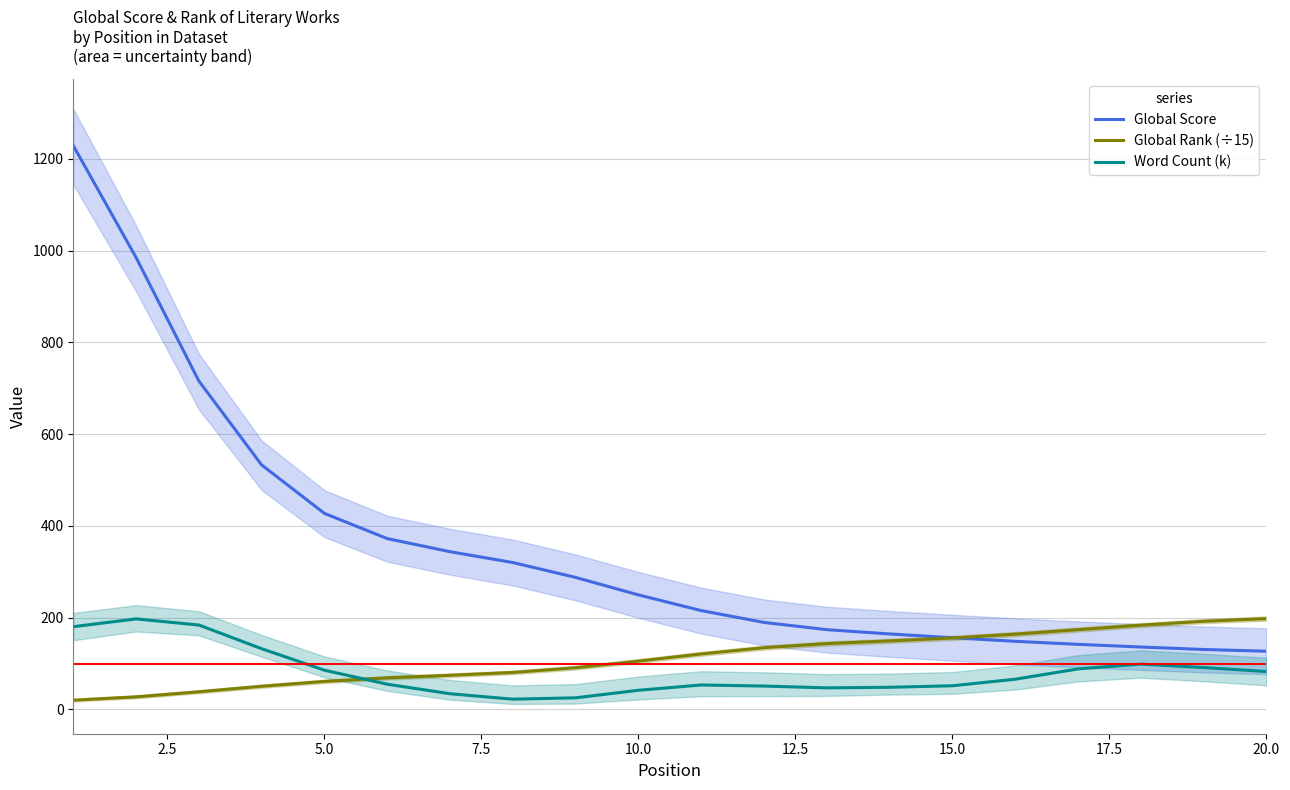

In Word Count (k), how many points are higher than both neighbors (excluding endpoints)?

3